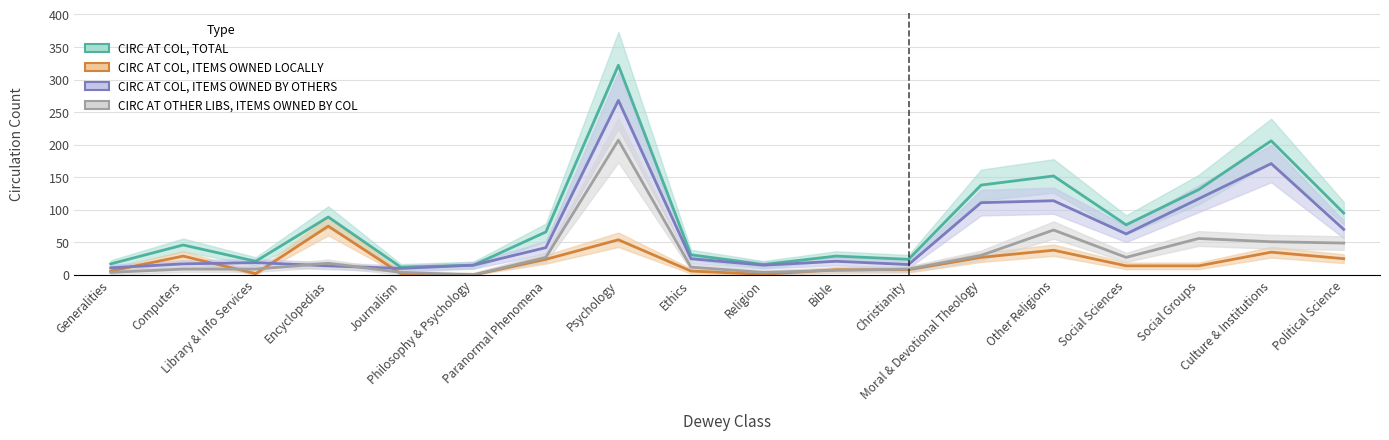

Which has a higher value, Other Religions or Computers?

Other Religions